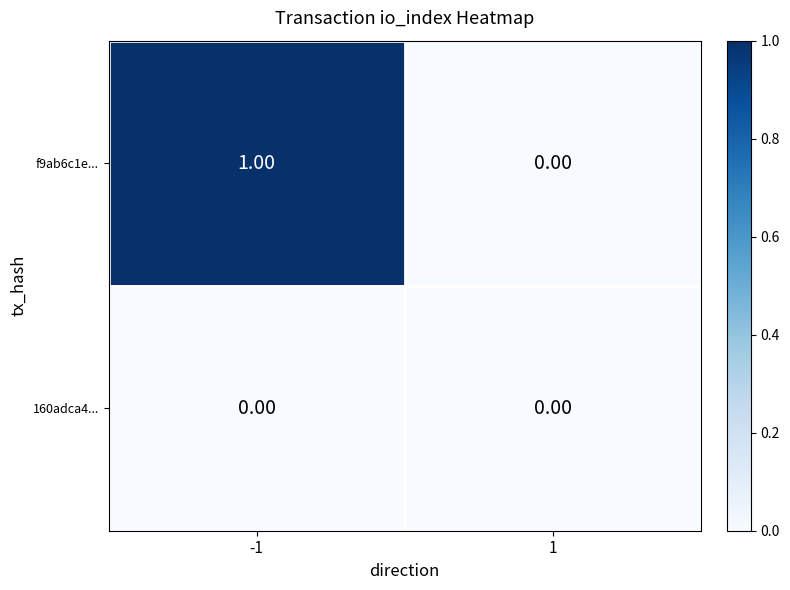

How many series are shown in this chart?

2